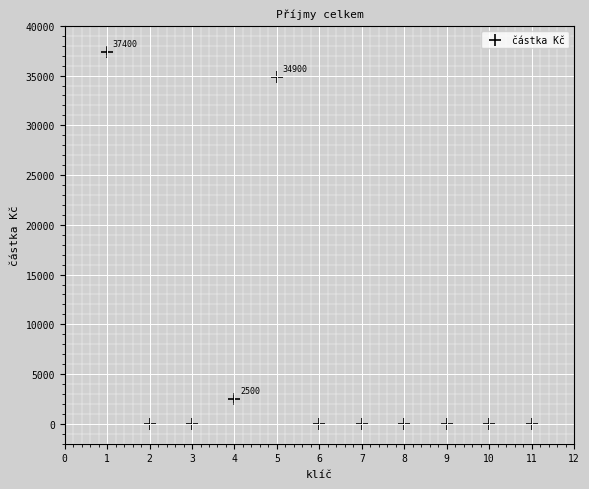

What is the average X value?

6